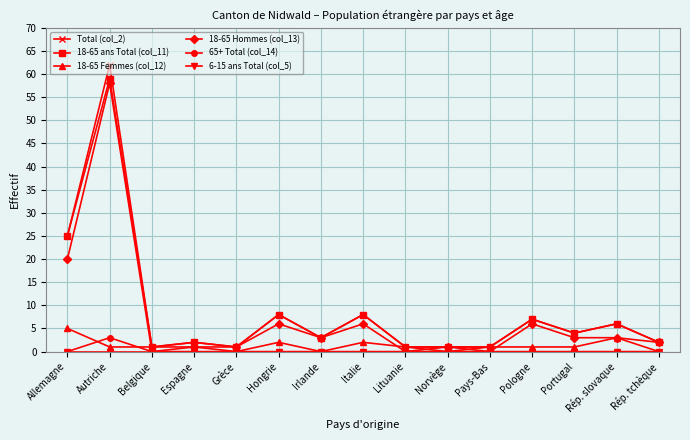

At how many categories does at least one series exceed 47?

1